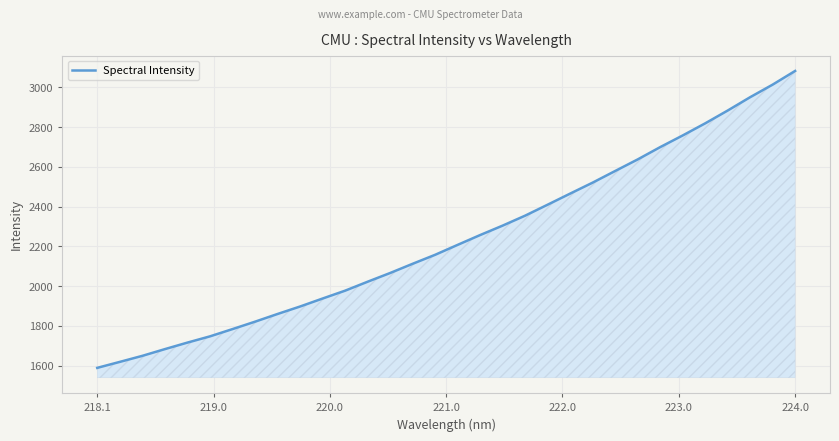

What is the difference between the maximum and minimum values?

1492.9